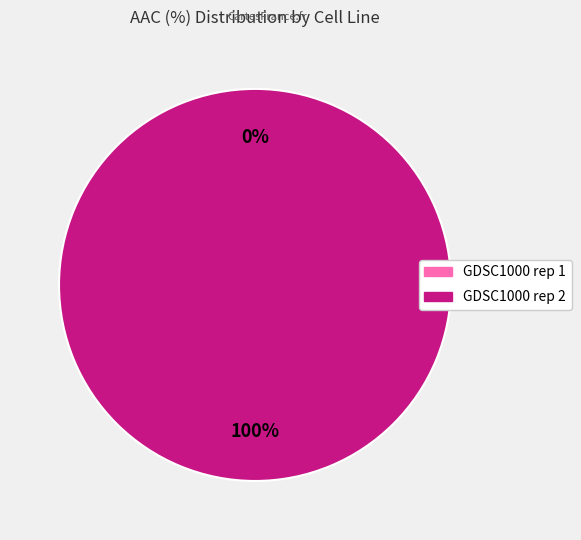

The GDSC1000 rep 1 slice represents 0% of the pie. True or false?

True